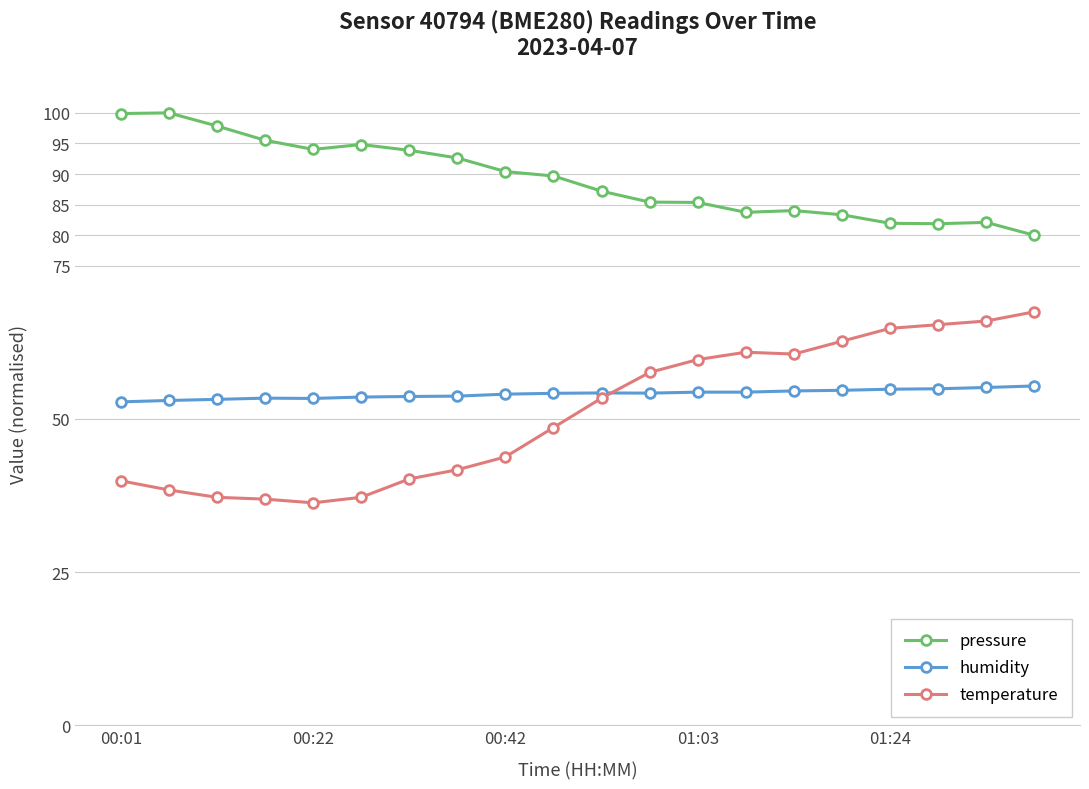

True or false: pressure and humidity cross at least once.

False